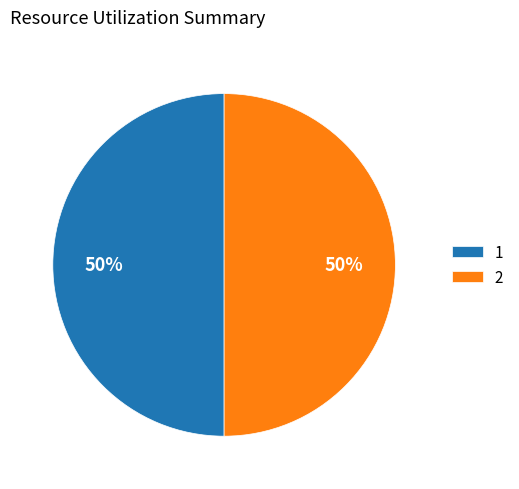

Approximately how many times larger is the value at 1 compared to 2?

1.0